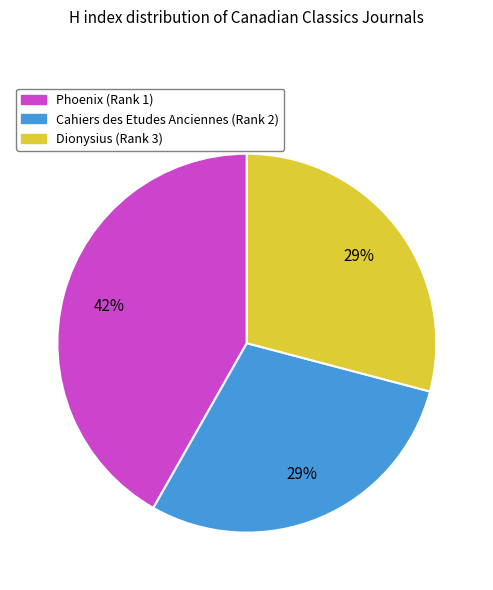

To the nearest percent, what is the difference between the largest and smallest slice percentages?

13%